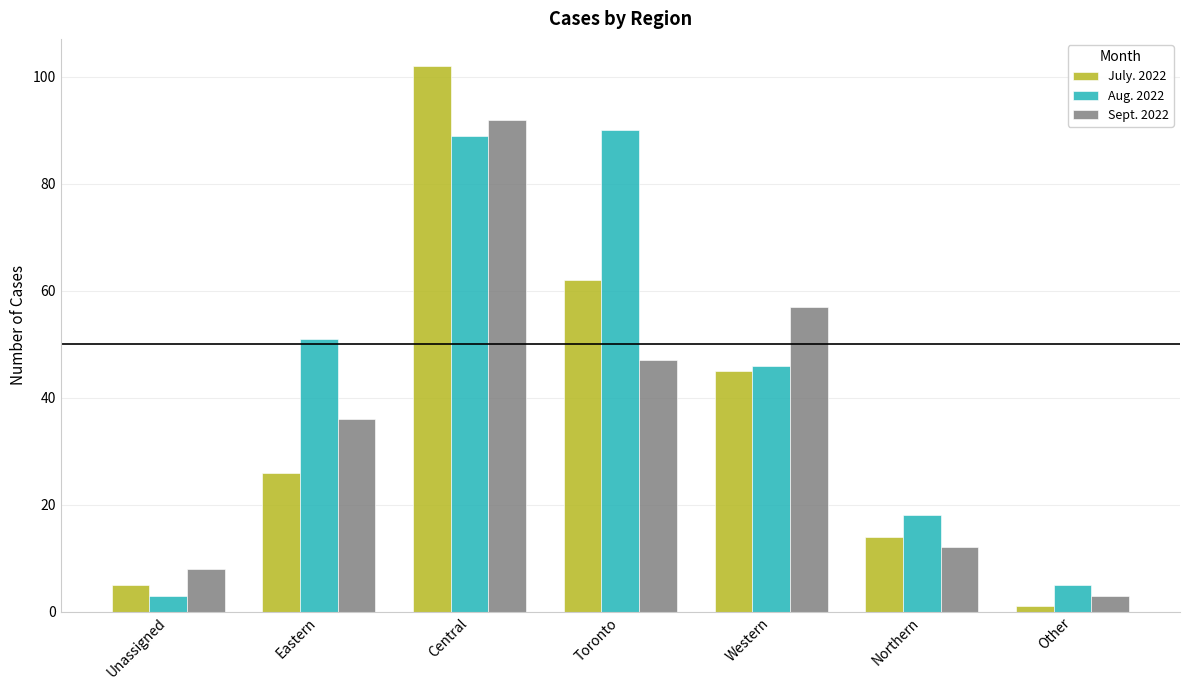

What is the difference between the maximum and minimum values in the Aug. 2022 series?

87